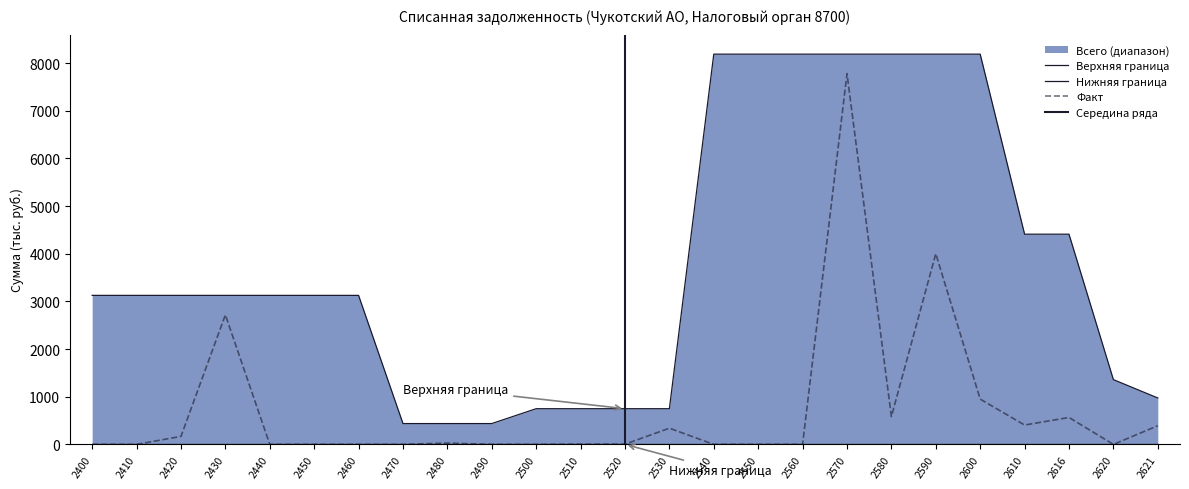

At which label does the data first exceed 4?

2420